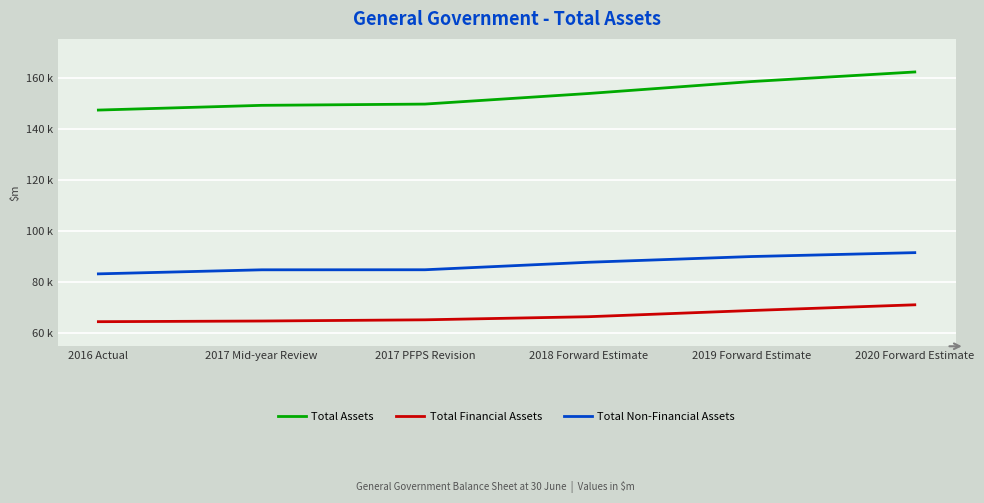

Is this an area chart (filled region under the line)?

No